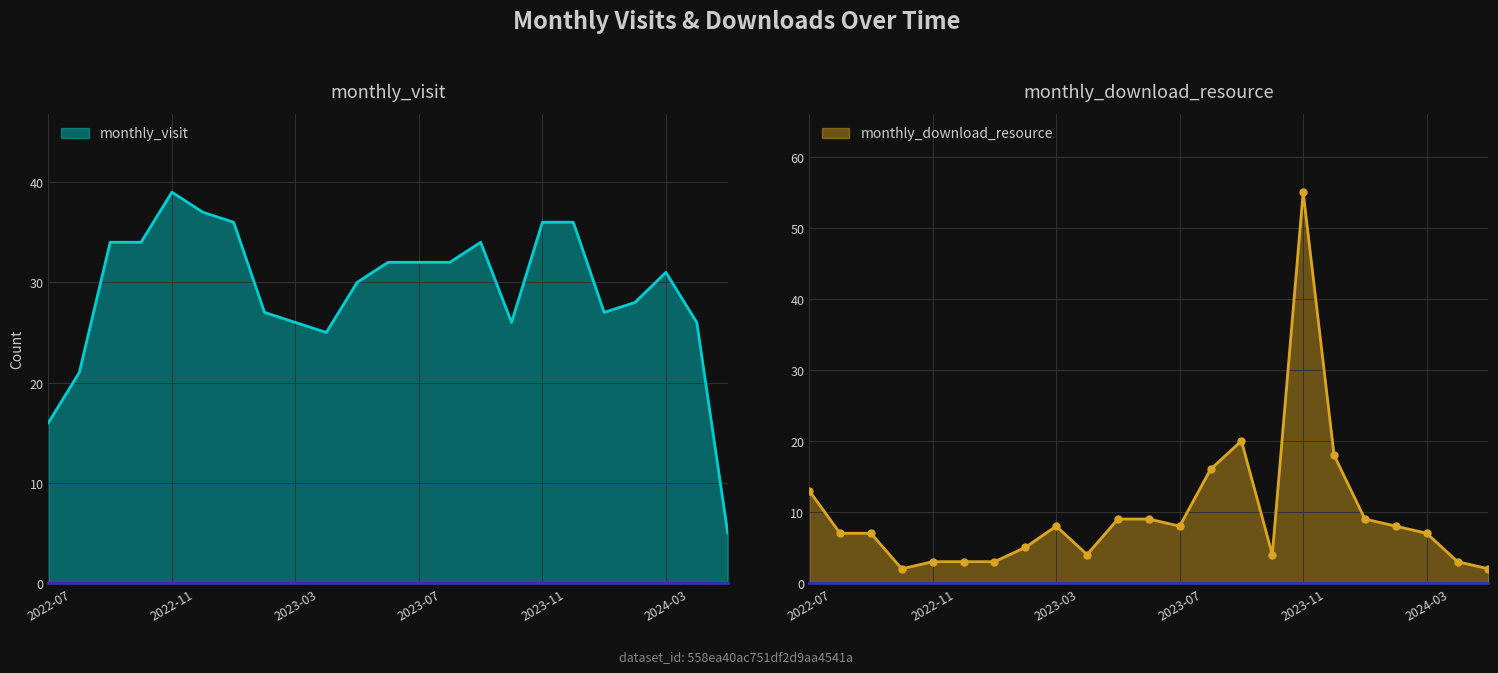

Reading right to left, what are all the values shown in this chart?

monthly_visit: 5	26	31	28	27	36	36	26	34	32	32	32	30	25	26	27	36	37	39	34	34	21	16
monthly_download_resource: 2	3	7	8	9	18	55	4	20	16	8	9	9	4	8	5	3	3	3	2	7	7	13